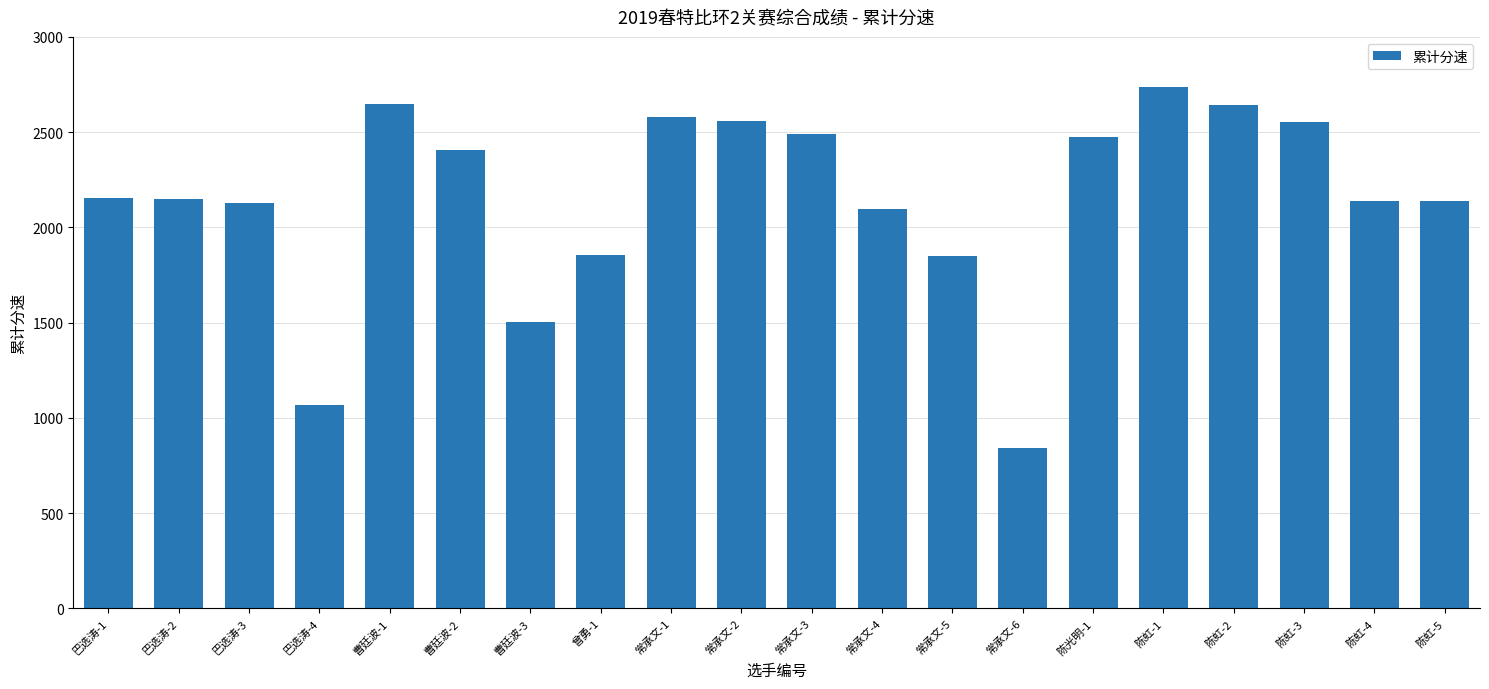

What is the ratio of the value at 陈虹-3 to the value at 常承文-5?

1.4